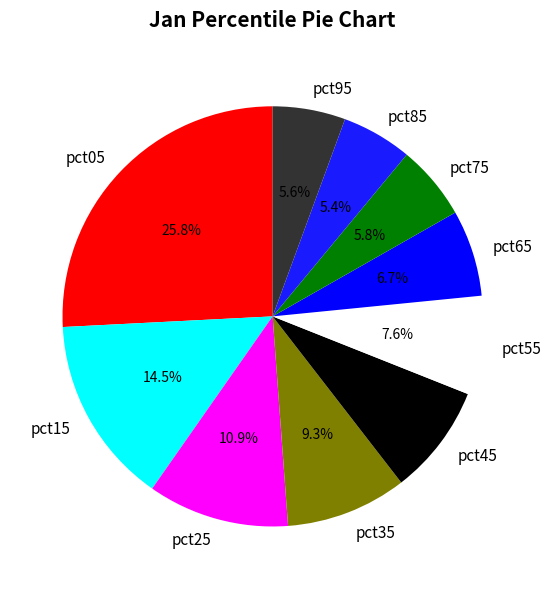

Is it true that pct85 is 5% of the pie?

True